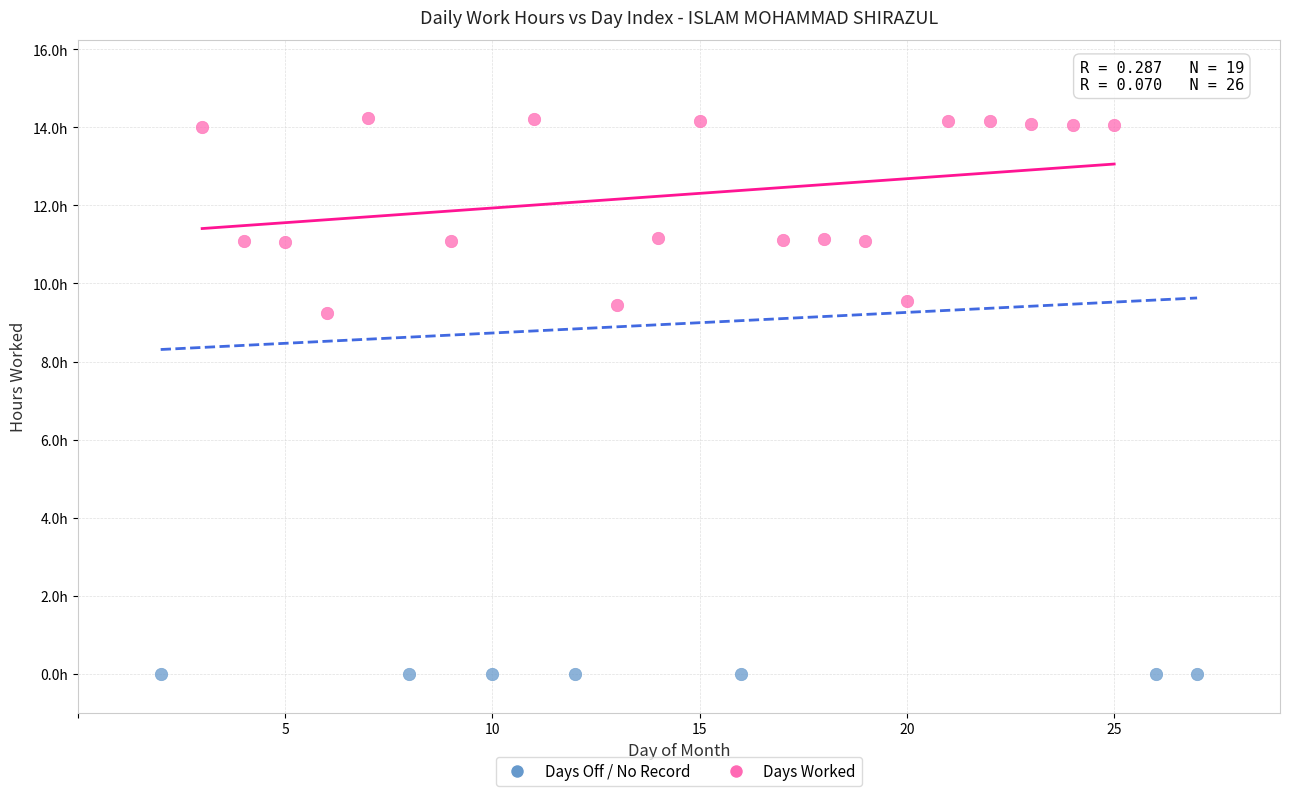

What are all the series names shown in the legend?

Days Off / No Record, Days Worked